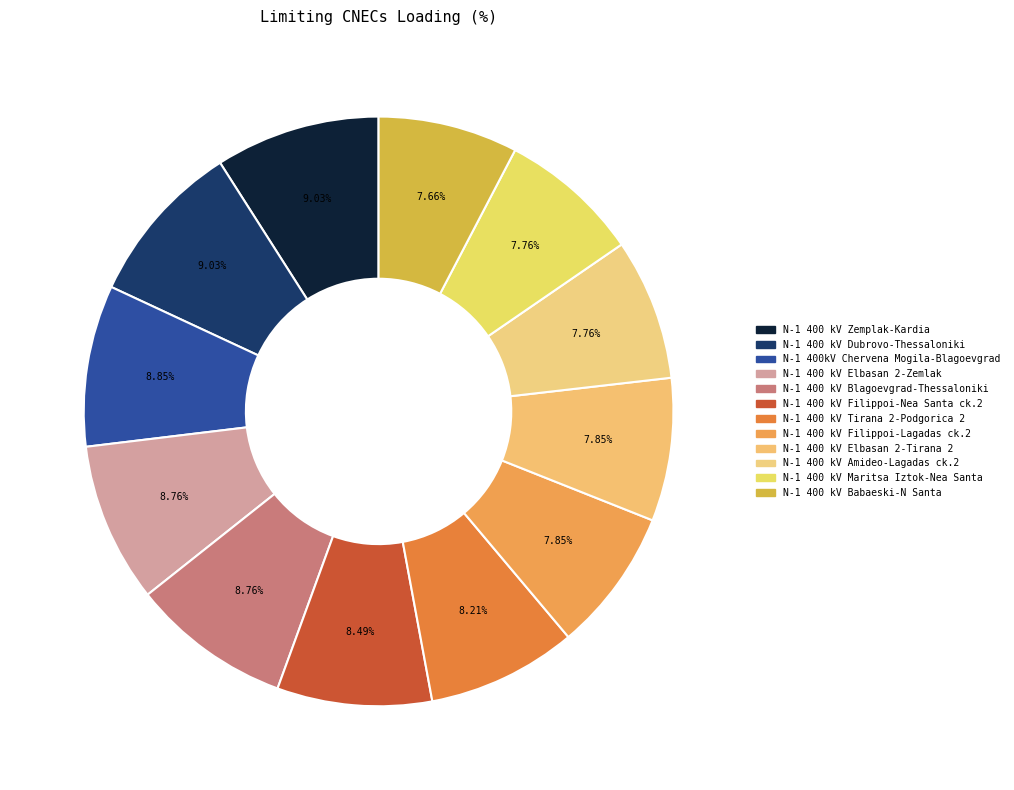

How many segments does this pie chart have?

12